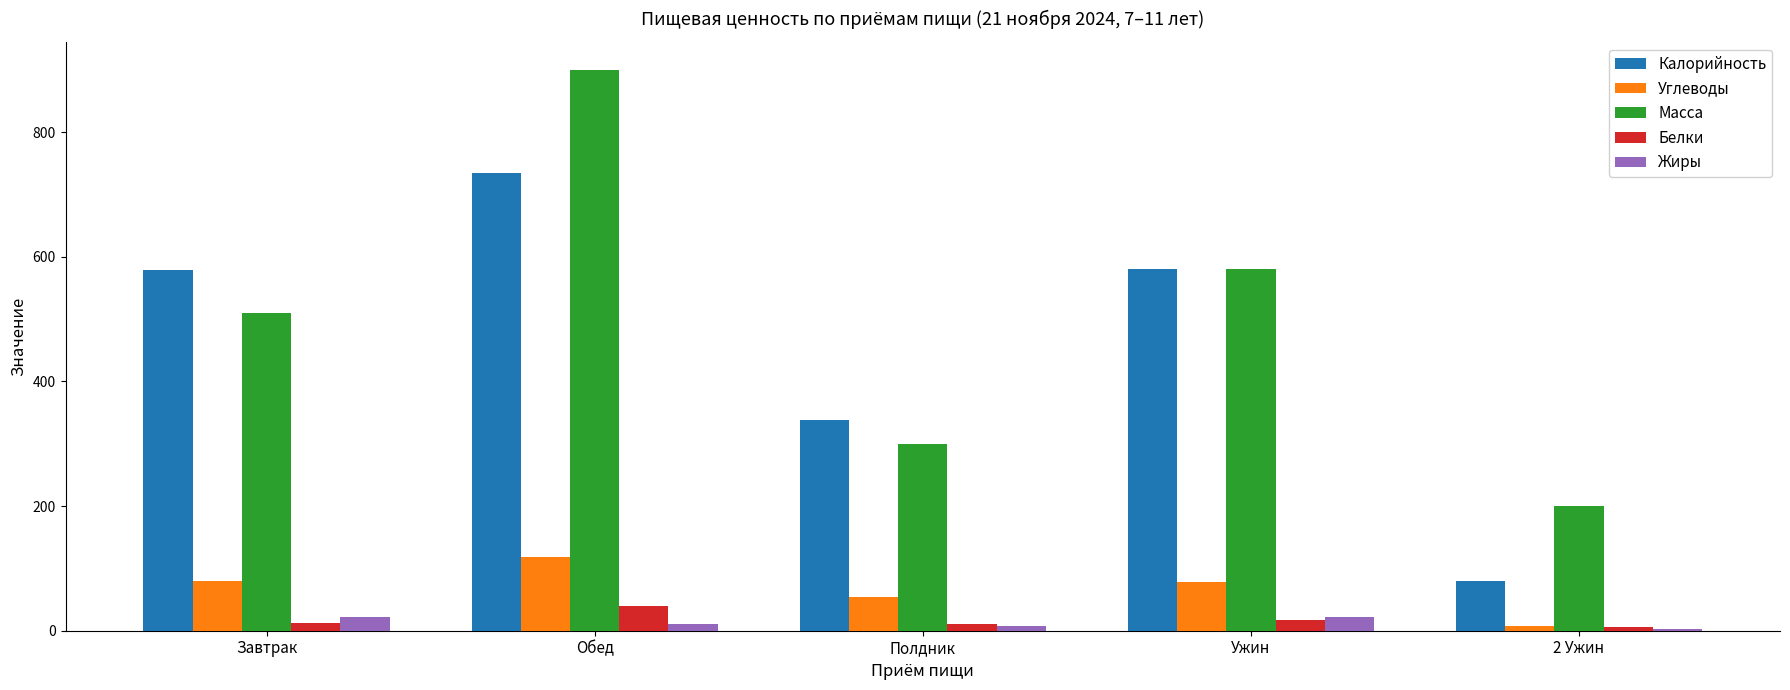

True or false: Углеводы has a value of 25.6 at Завтрак.

False